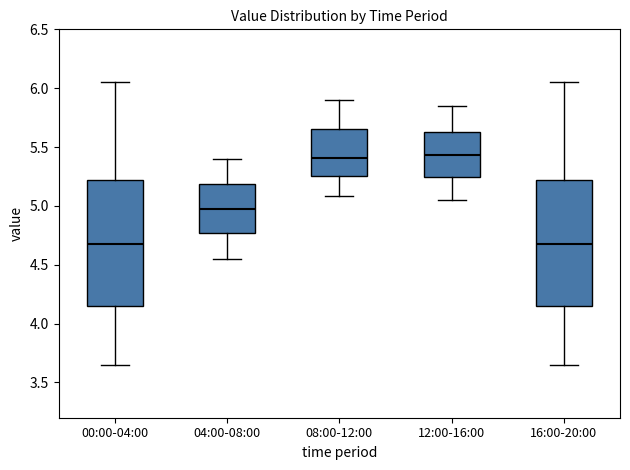

Where does the upper whisker of the box for 00:00-04:00 end on the y-axis? The values are not printed on the chart, so give them approximately, as read against the axis.

6.05